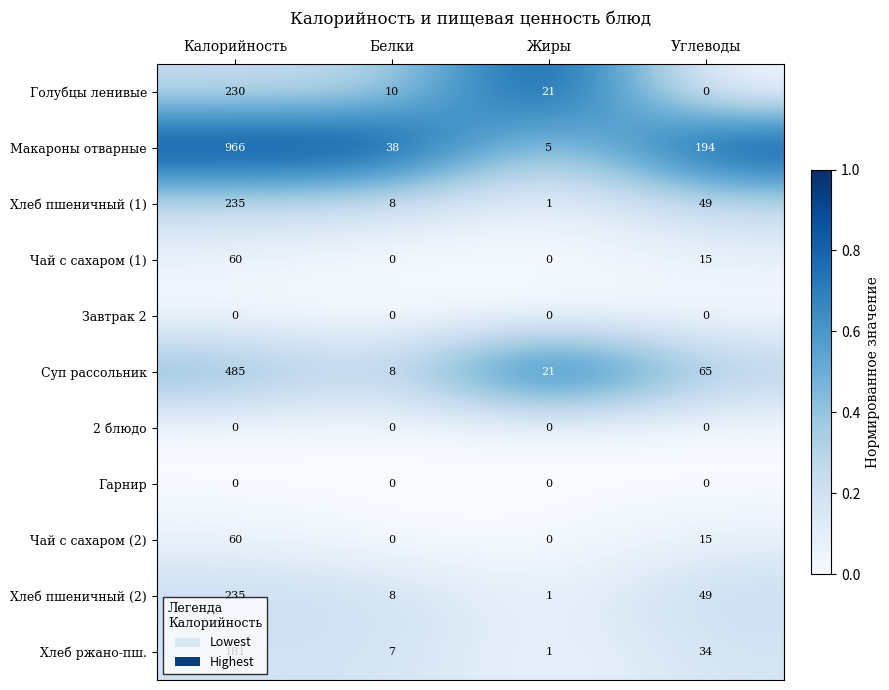

Which series has the widest spread of values?

Макароны отварные